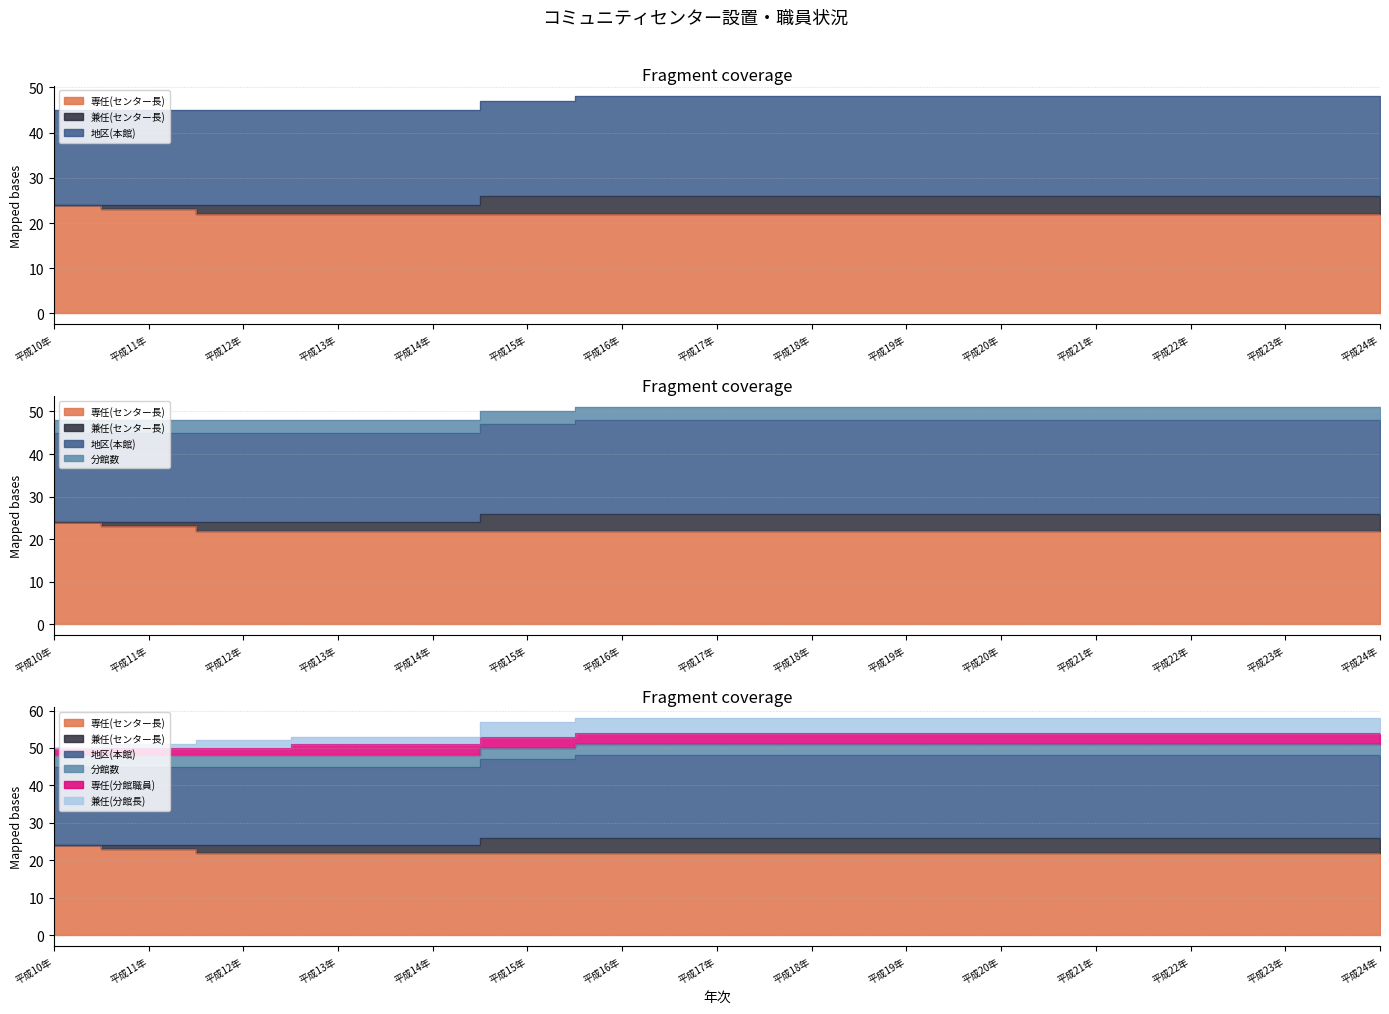

True or false: 地区(本館) has a value of 21 at 平成15年.

True